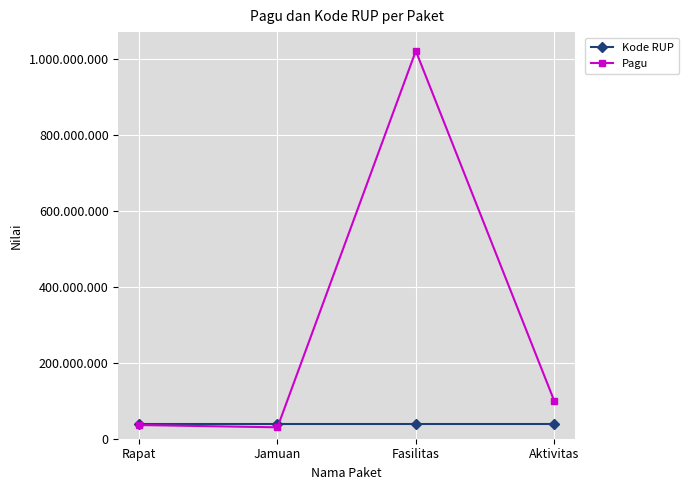

What are all the series names shown in the legend?

Kode RUP, Pagu